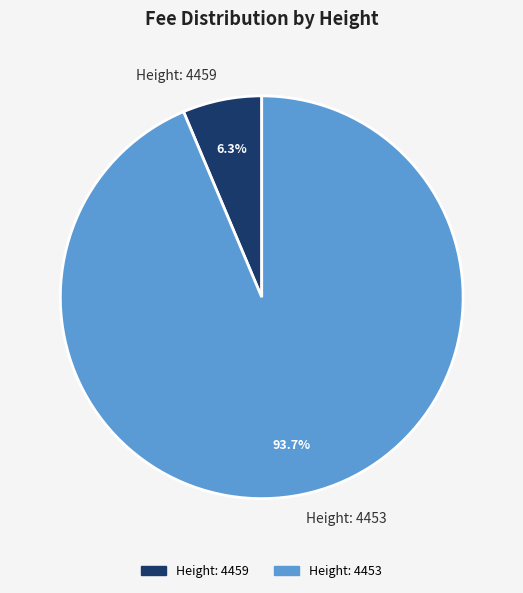

Which category has the biggest portion of the pie?

Height: 4453